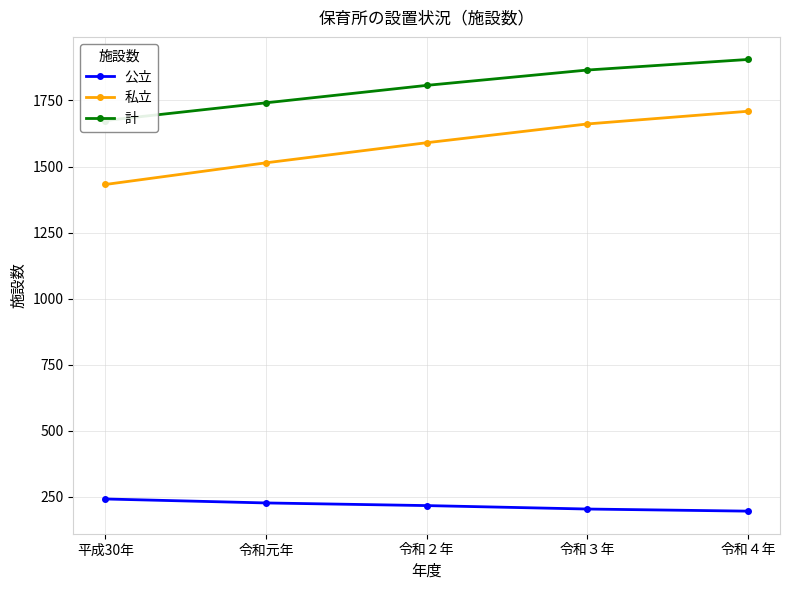

Is this an area chart (filled region under the line)?

No